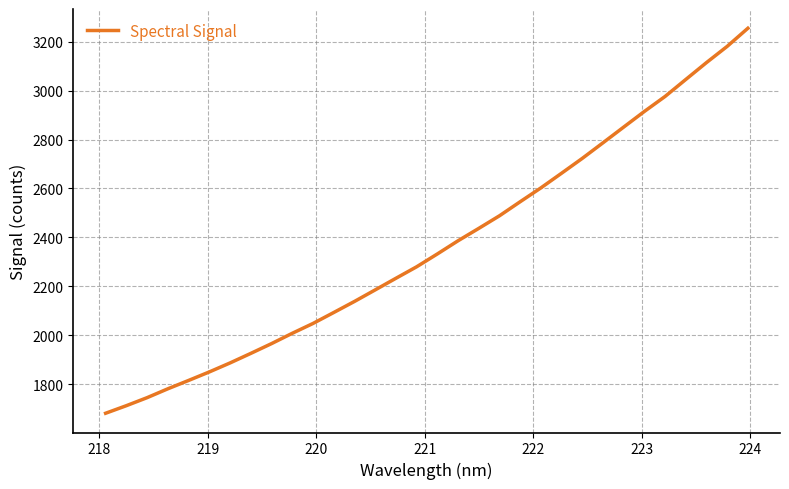

What is the difference between the maximum and minimum values?

1574.3